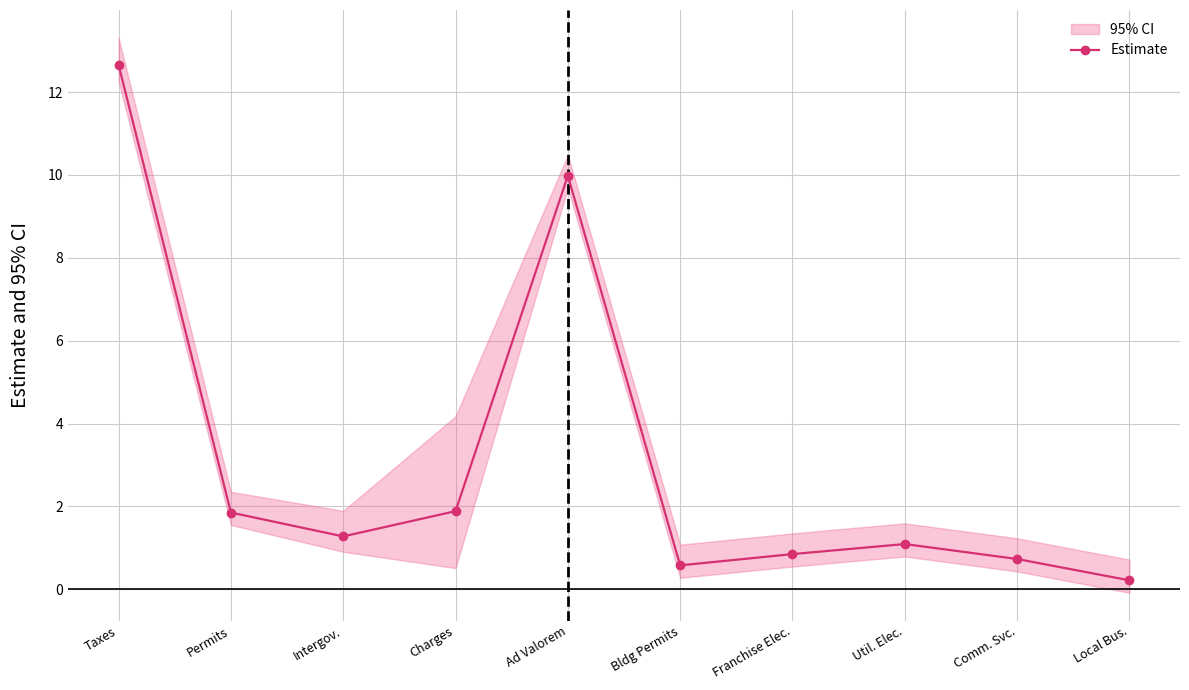

Count the number of categories in the chart.

10